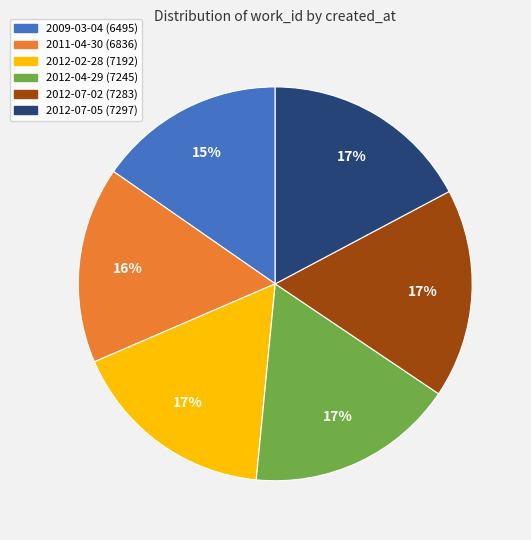

Between 2011-04-30 and 2012-07-05, which is larger?

2012-07-05